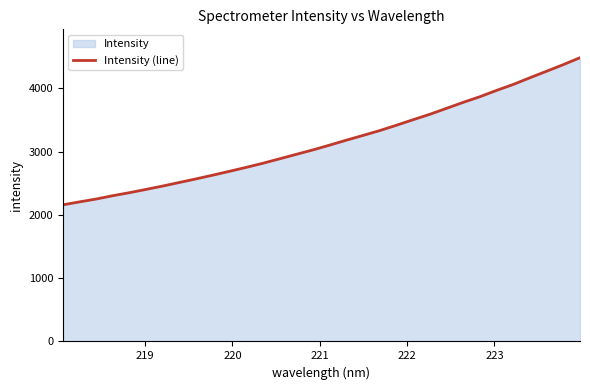

What is the difference between the maximum and minimum values?

2326.5